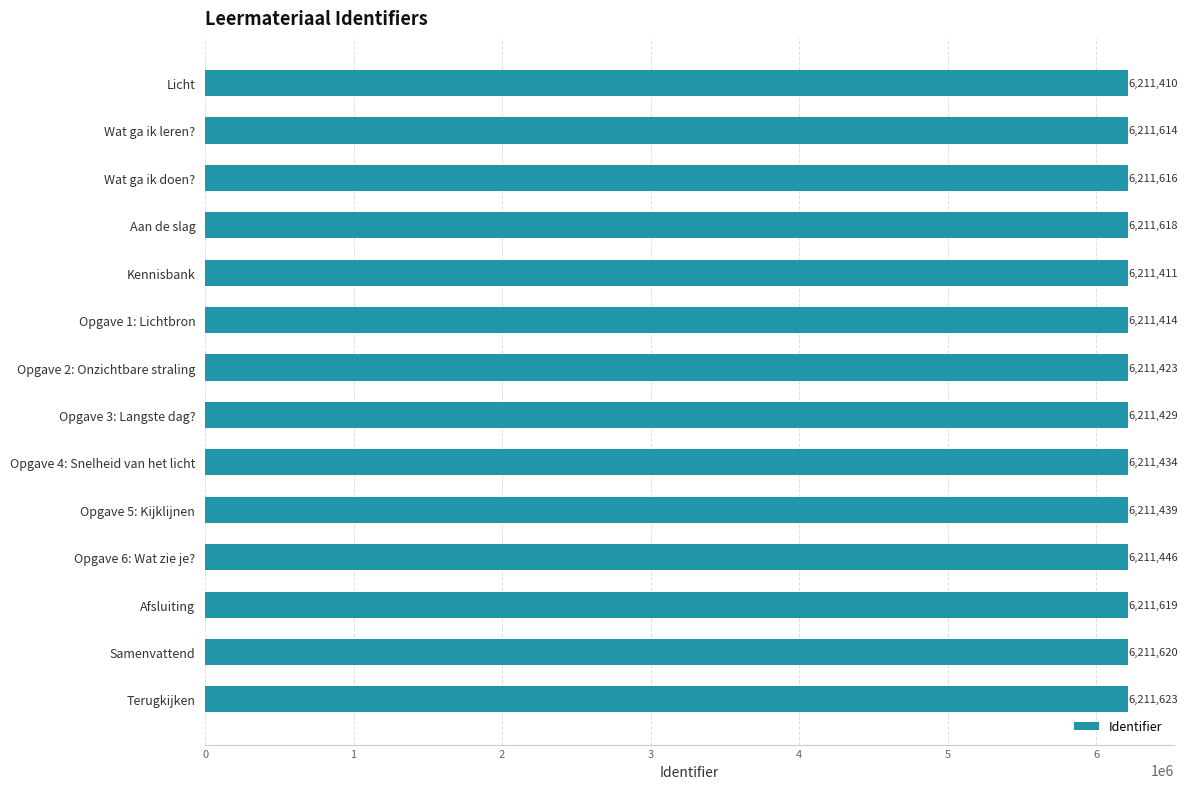

How many bars are there in total?

14